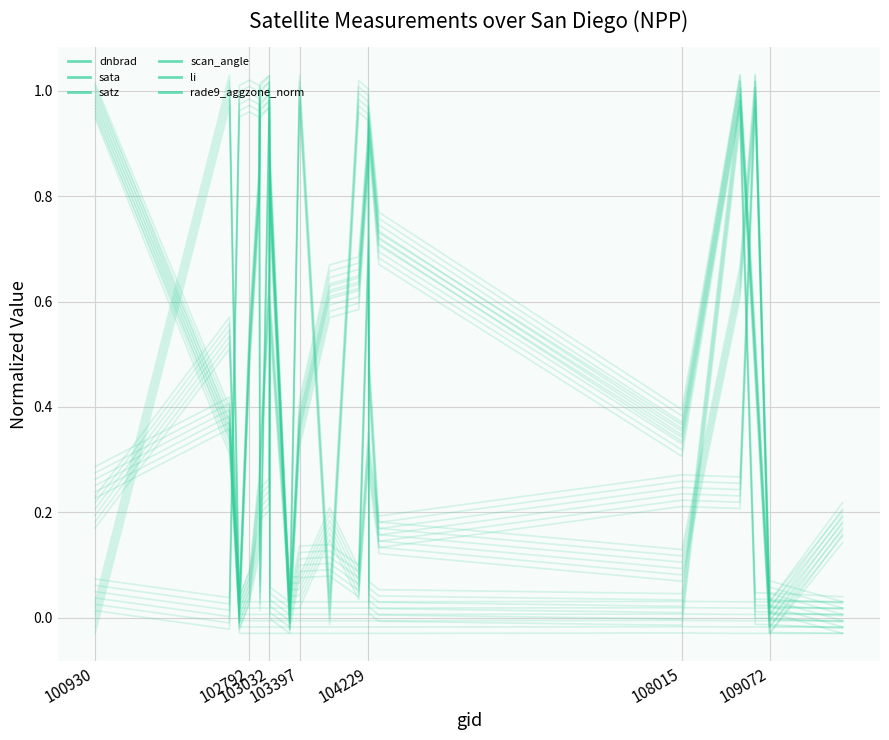

Between 104112 and 104355, which series saw the biggest shift?

sata